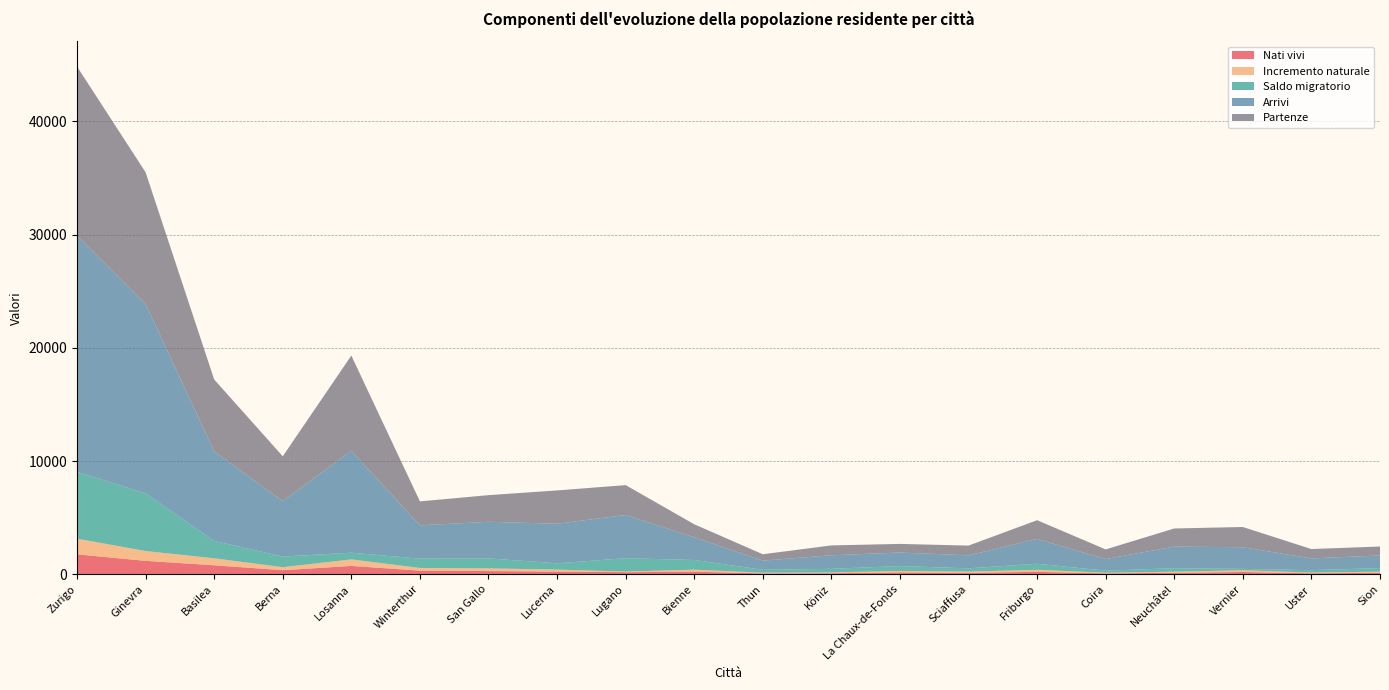

Reading left to right, what are all the values shown in this chart?

Nati vivi: Zurigo=1762	Ginevra=1187	Basilea=797	Berna=363	Losanna=740	Winterthur=323	San Gallo=286	Lucerna=239	Lugano=187	Bienne=229	Thun=82	Köniz=91	La Chaux-de-Fonds=167	Sciaffusa=135	Friburgo=216	Coira=83	Neuchâtel=134	Vernier=203	Uster=90	Sion=129
Incremento naturale: Zurigo=1384	Ginevra=868	Basilea=615	Berna=266	Losanna=575	Winterthur=236	San Gallo=234	Lucerna=178	Lugano=55	Bienne=180	Thun=60	Köniz=73	La Chaux-de-Fonds=127	Sciaffusa=102	Friburgo=182	Coira=57	Neuchâtel=95	Vernier=152	Uster=63	Sion=103
Saldo migratorio: Zurigo=5905	Ginevra=5088	Basilea=1539	Berna=936	Losanna=594	Winterthur=821	San Gallo=885	Lucerna=553	Lugano=1177	Bienne=856	Thun=251	Köniz=320	La Chaux-de-Fonds=433	Sciaffusa=290	Friburgo=534	Coira=179	Neuchâtel=309	Vernier=123	Uster=212	Sion=317
Arrivi: Zurigo=20850	Ginevra=16725	Basilea=7897	Berna=4897	Losanna=9002	Winterthur=2940	San Gallo=3235	Lucerna=3495	Lugano=3817	Bienne=2005	Thun=814	Köniz=1194	La Chaux-de-Fonds=1195	Sciaffusa=1149	Friburgo=2189	Coira=1029	Neuchâtel=1909	Vernier=1911	Uster=1038	Sion=1111
Partenze: Zurigo=14945	Ginevra=11637	Basilea=6358	Berna=3961	Losanna=8408	Winterthur=2119	San Gallo=2350	Lucerna=2942	Lugano=2640	Bienne=1149	Thun=563	Köniz=874	La Chaux-de-Fonds=762	Sciaffusa=859	Friburgo=1655	Coira=850	Neuchâtel=1600	Vernier=1788	Uster=826	Sion=794